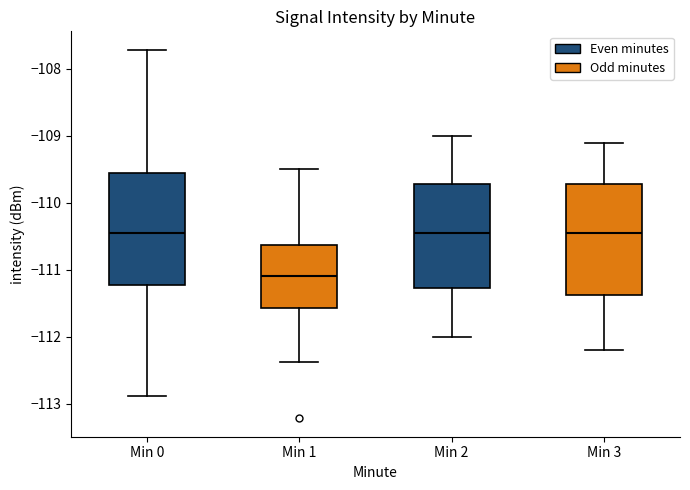

Where is the lower edge of the box for Min 0 on the y-axis? The values are not printed on the chart, so give them approximately, as read against the axis.

-111.2